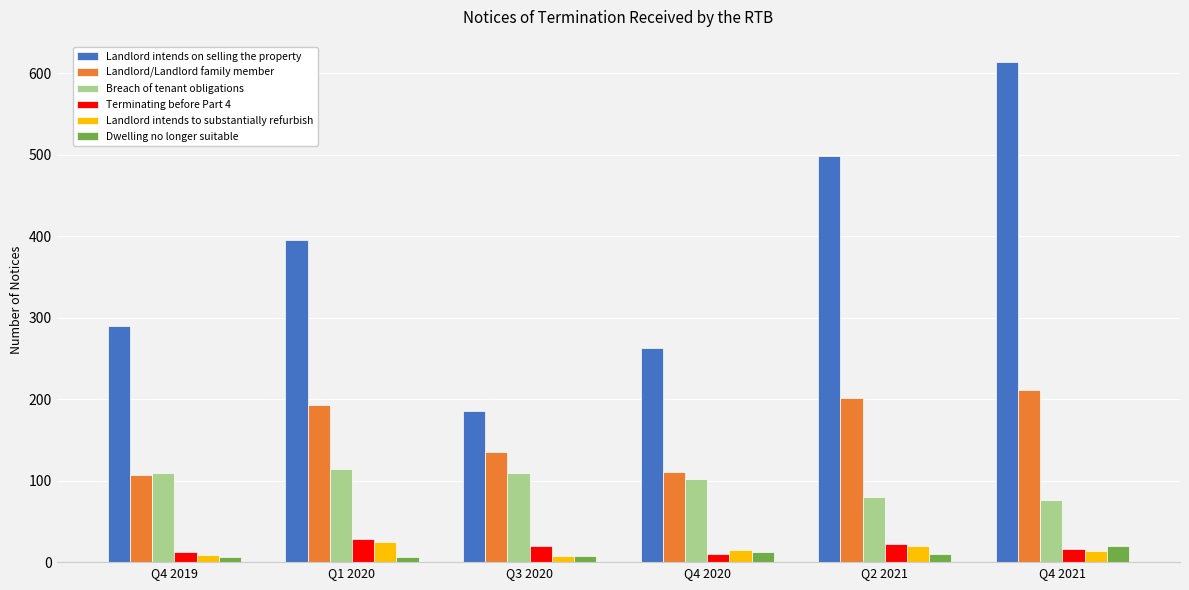

The Landlord intends on selling the property series shows 119 at Q2 2021. True or false?

False